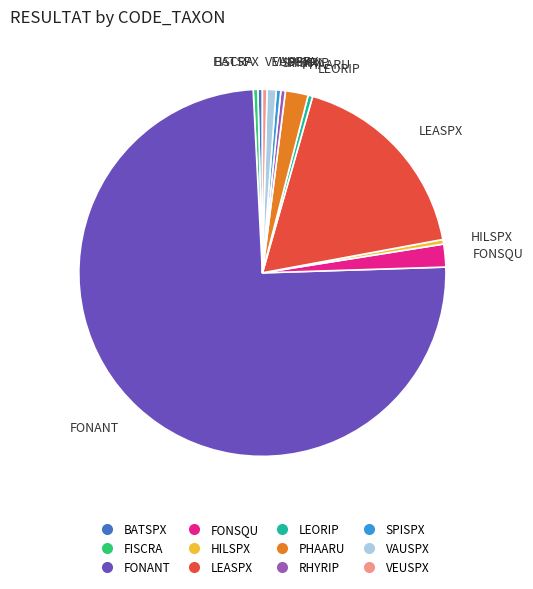

True or false: FISCRA accounts for 0% of the total.

True